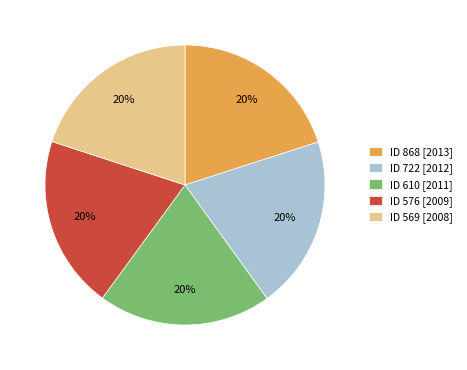

Is there a majority slice in this chart?

No